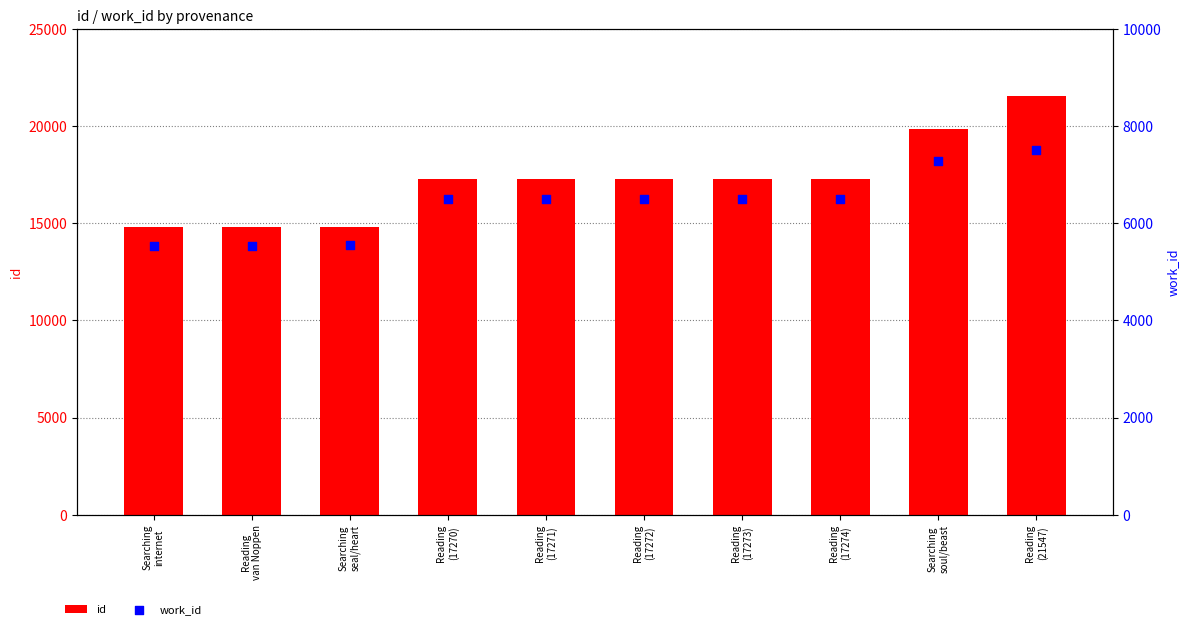

What is the total value across all series at Reading
(17270)?

23765